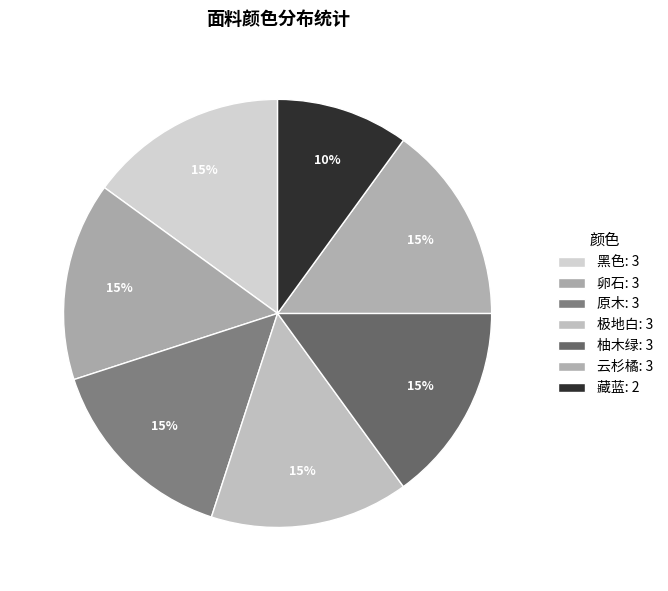

Which category has the biggest portion of the pie?

黑色